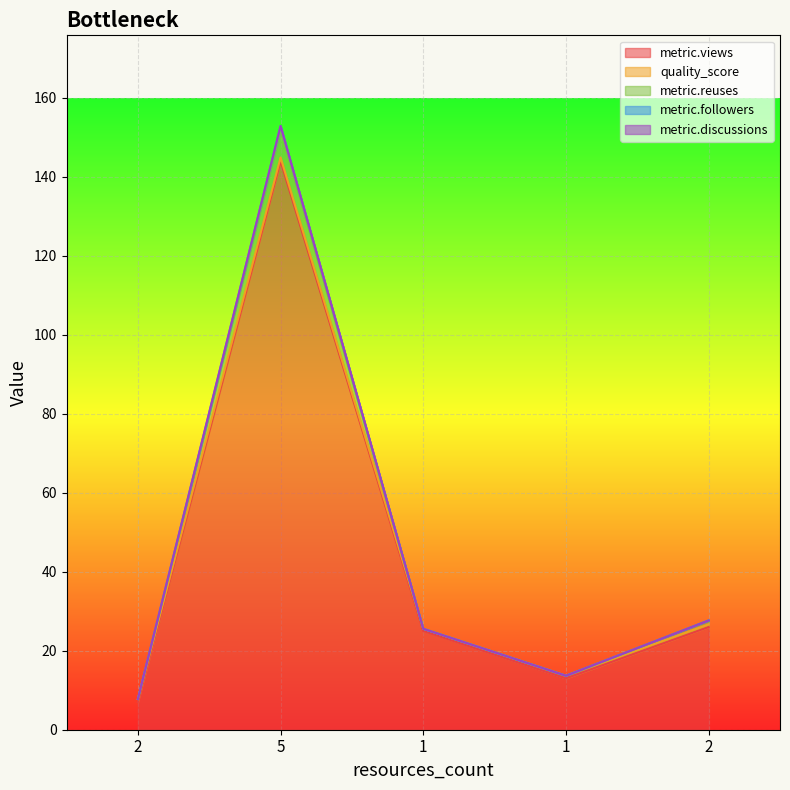

At which category does metric.reuses reach its first local peak?

5